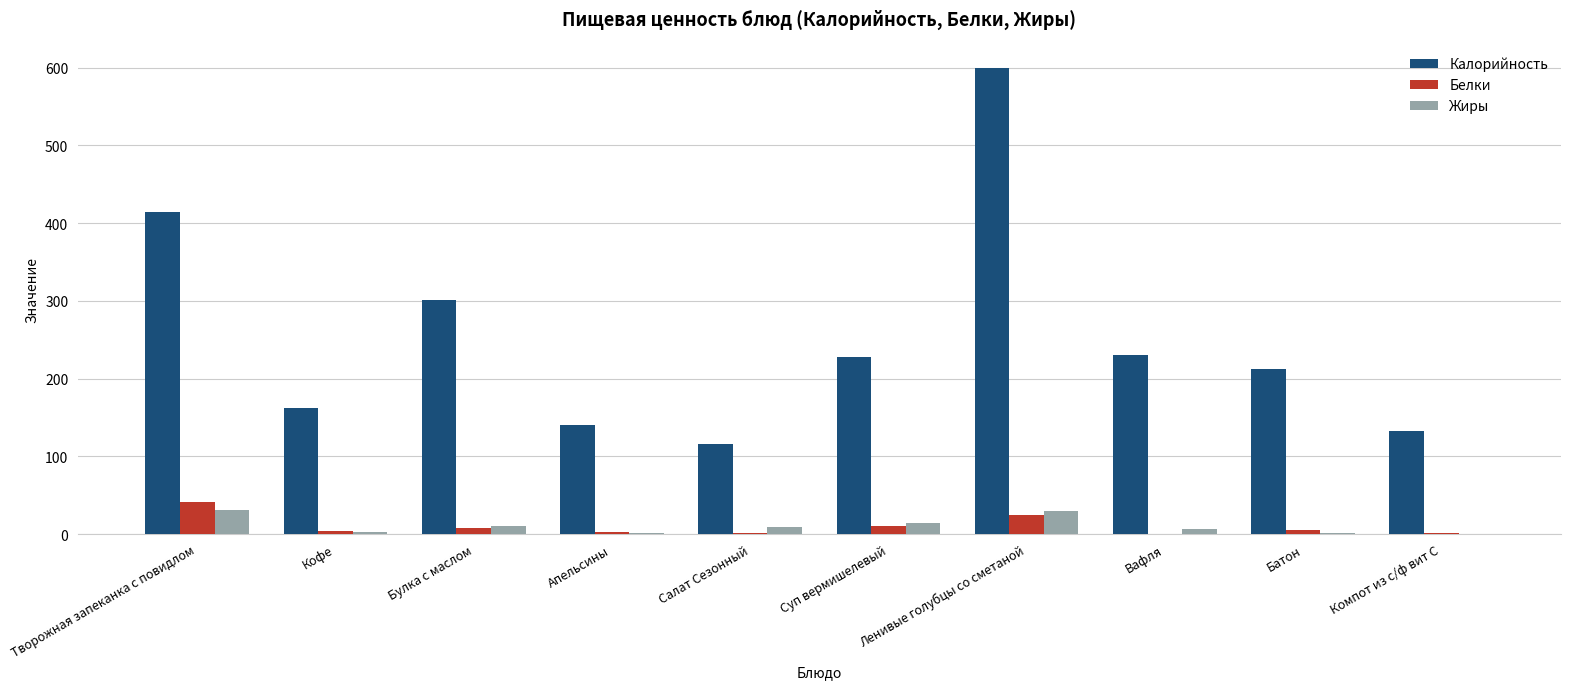

The value of Калорийность at Компот из с/ф вит С is 132.0. True or false?

True